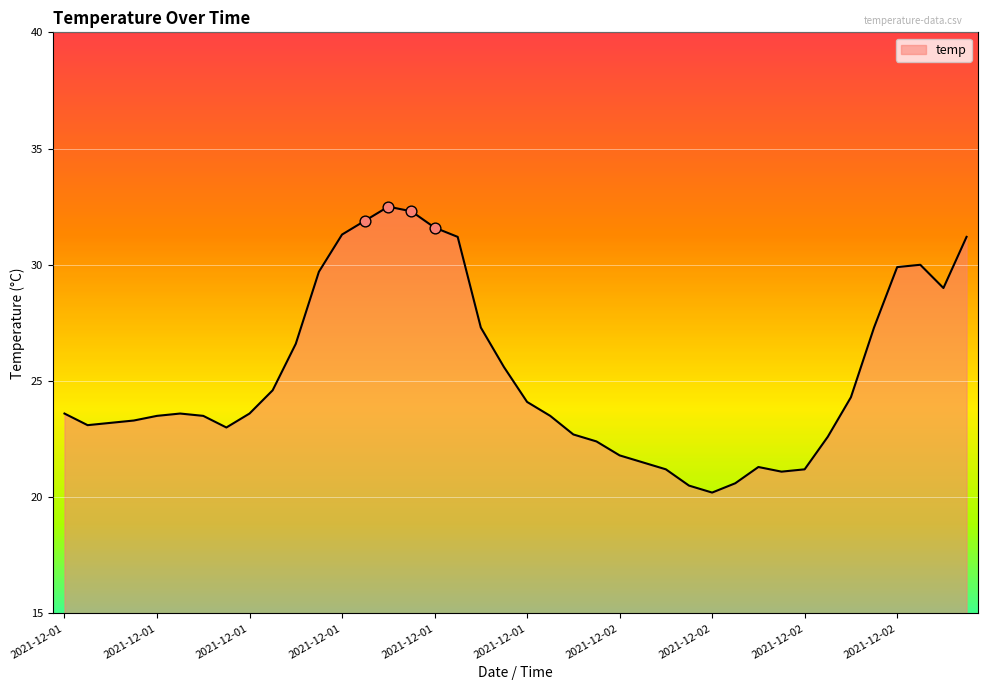

What is the greatest value displayed?

32.5